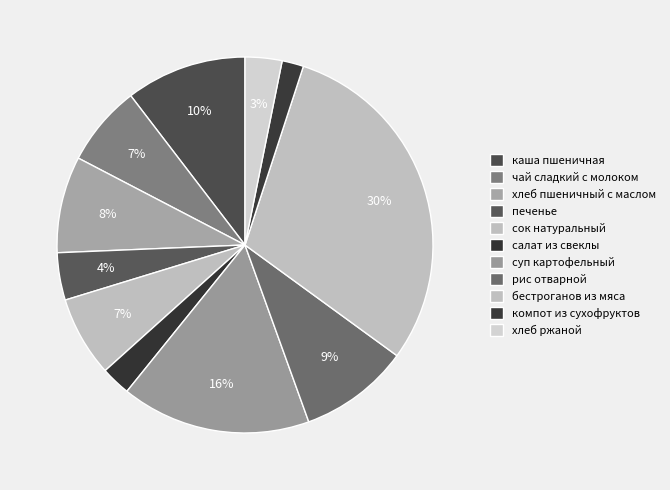

How many segments does this pie chart have?

11